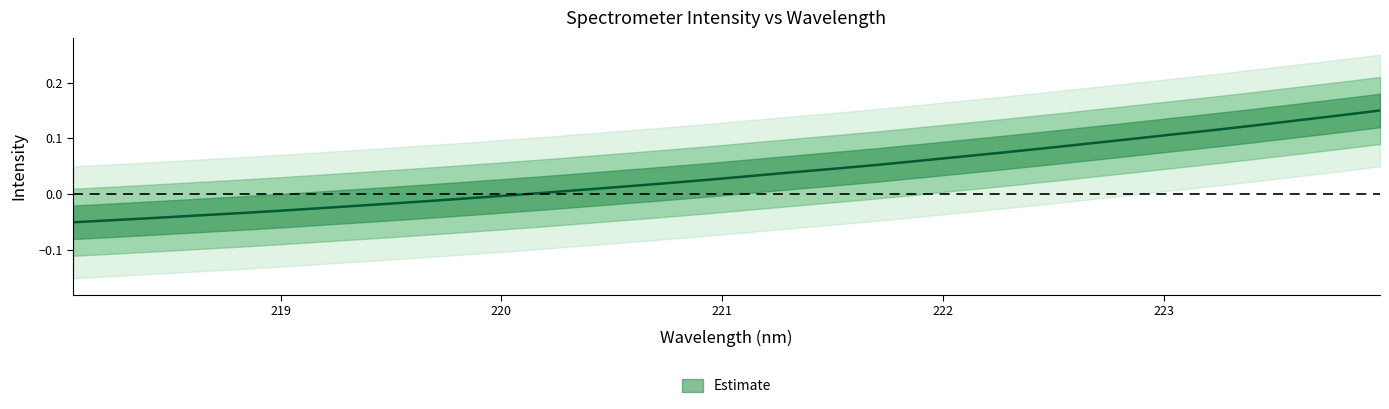

The value at 221.4993 is 0.0. True or false?

False